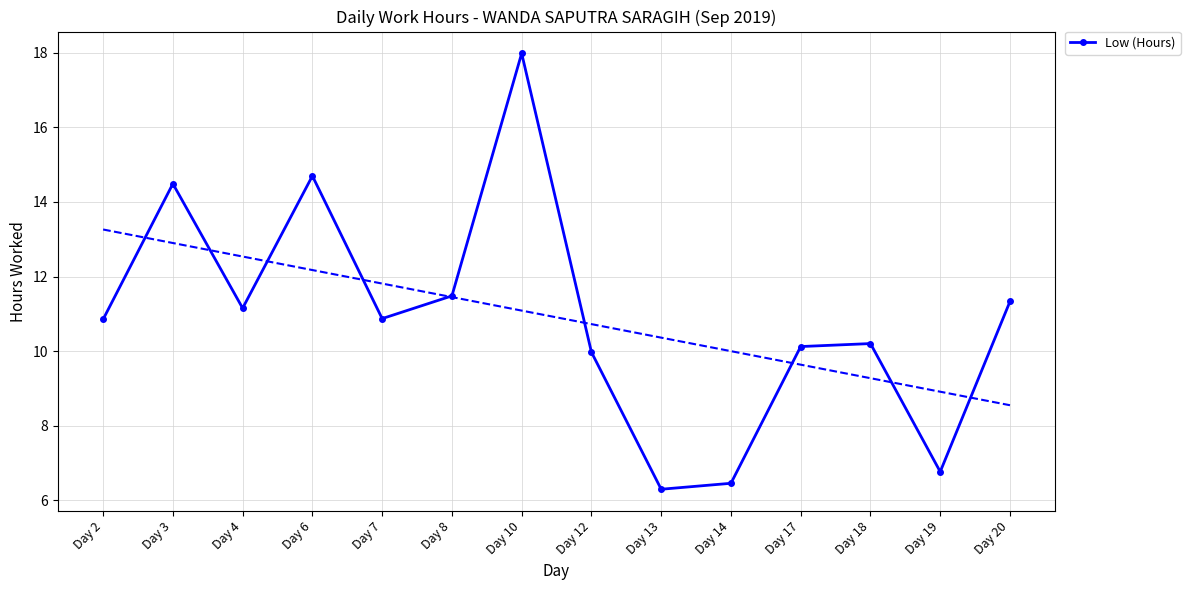

Which category has the highest value across all series?

Day 10